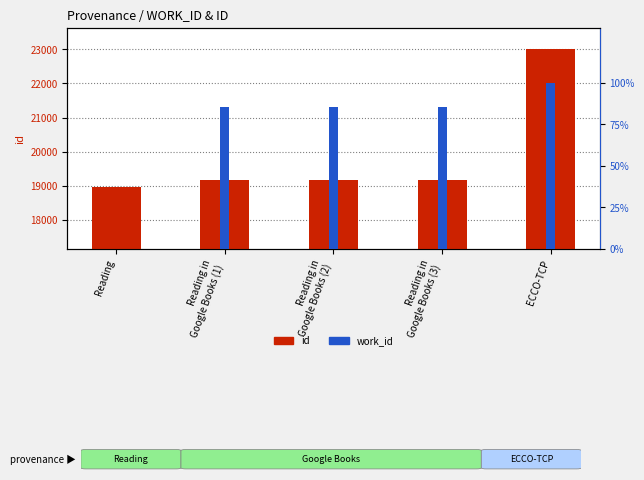

Reading left to right, what are all the values shown in this chart?

id: 18971.0	19168.0	19169.0	19171.0	23014.0
work_id: 0.0	85.3	85.3	85.3	100.0